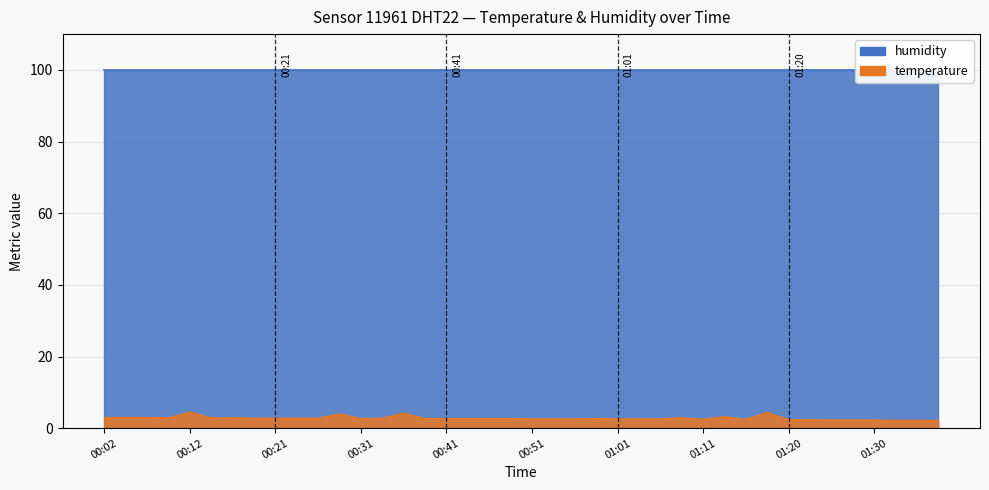

Where is the first local maximum?

00:12